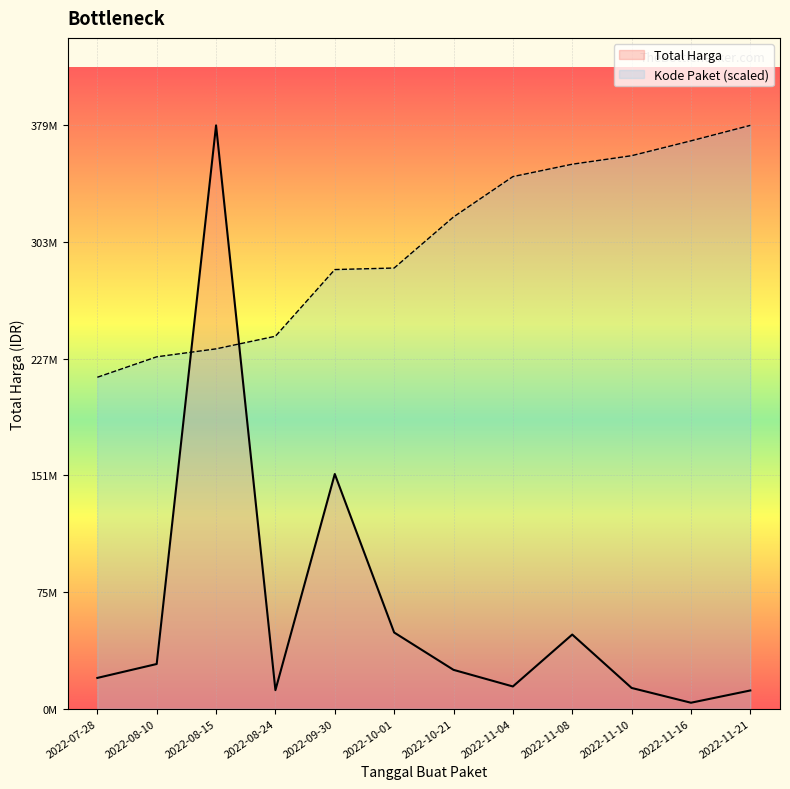

True or false: Total Harga has more than 1 interior local peaks.

True